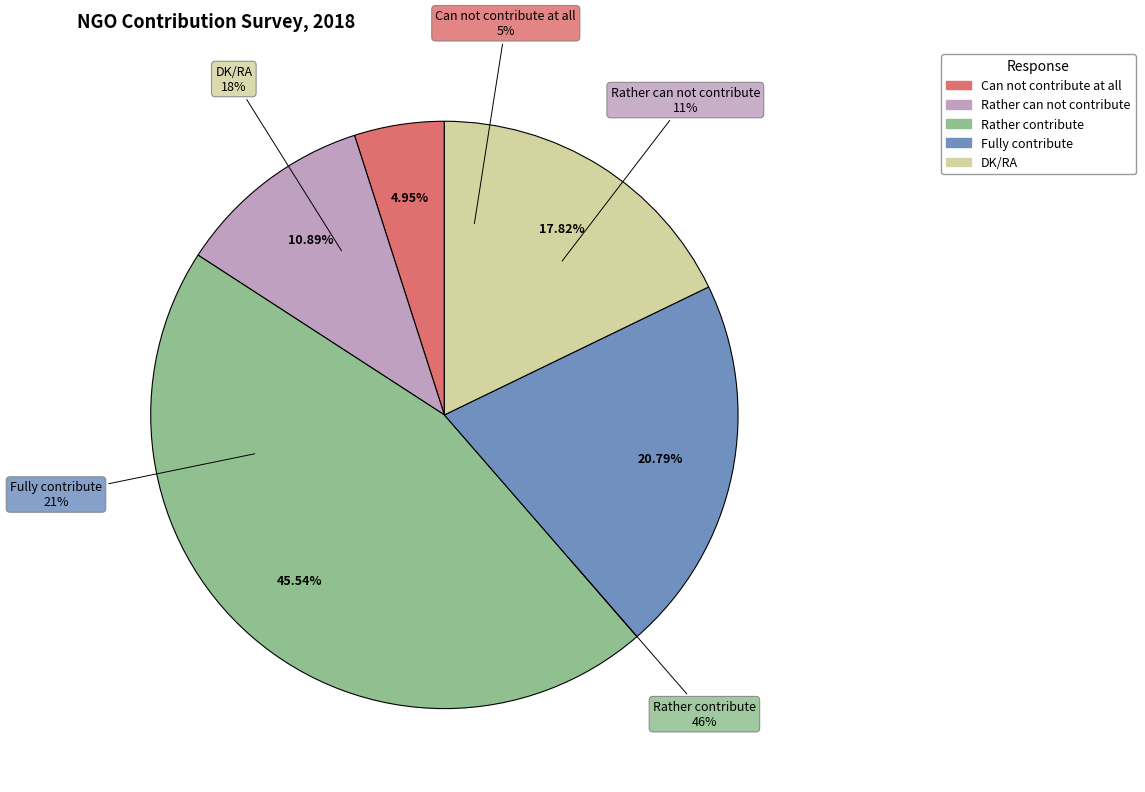

Does DK/RA account for over 50% of the chart?

No